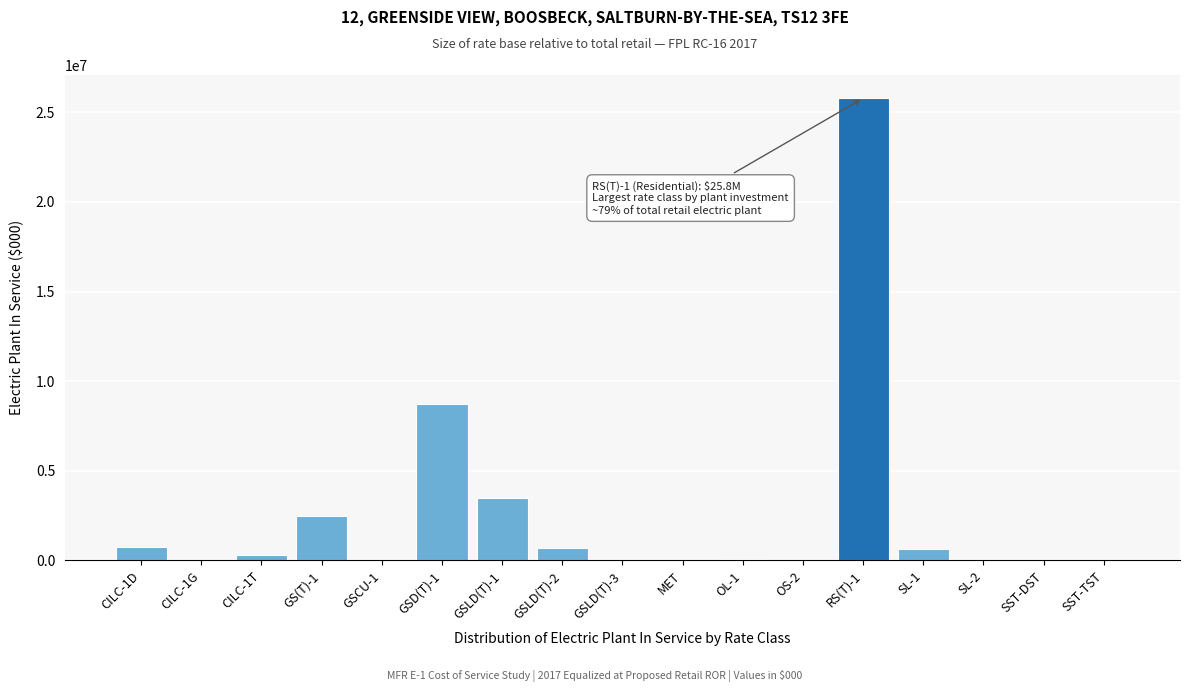

Where is the data nearest to the value 12895964?

GSD(T)-1